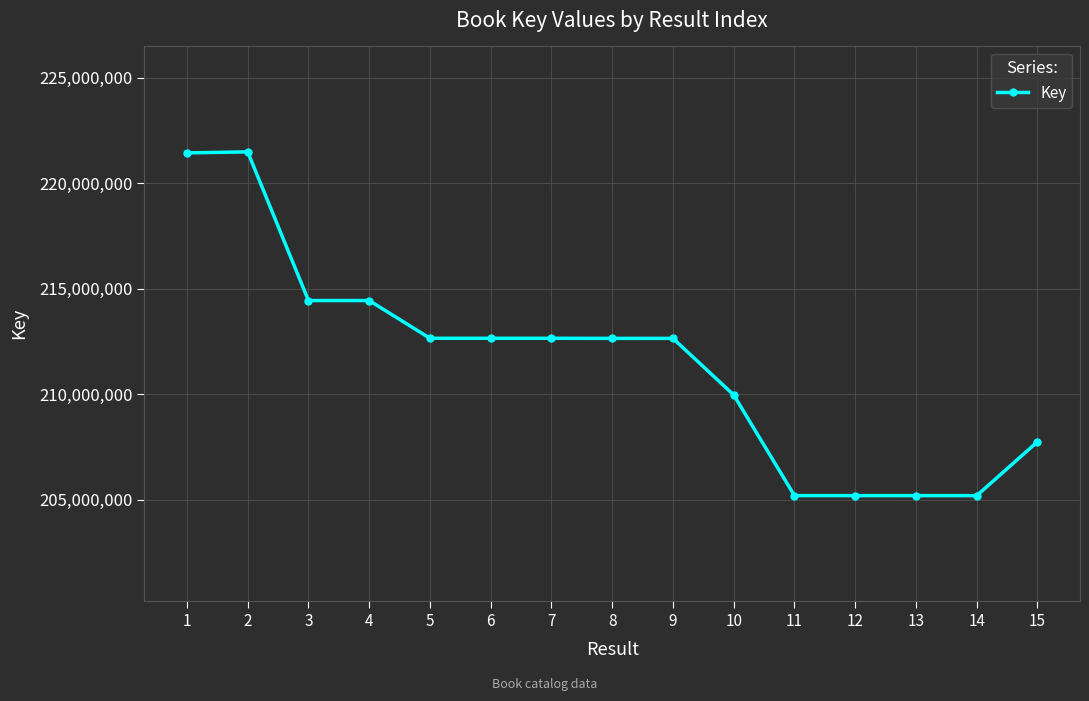

Between 8 and 14, which is larger?

8